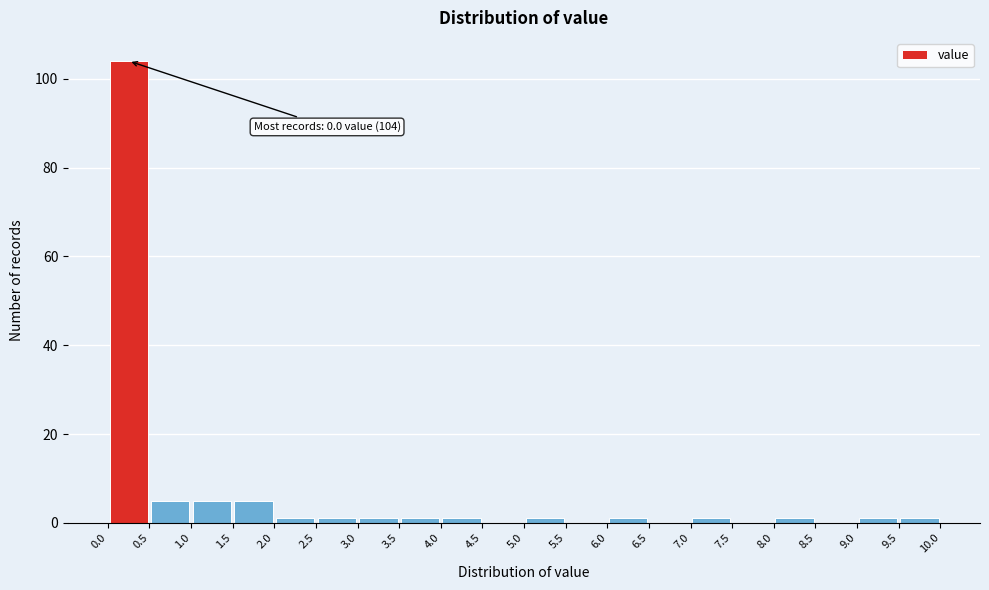

Which range on the x-axis has the tallest bar?

0.0 to 0.5